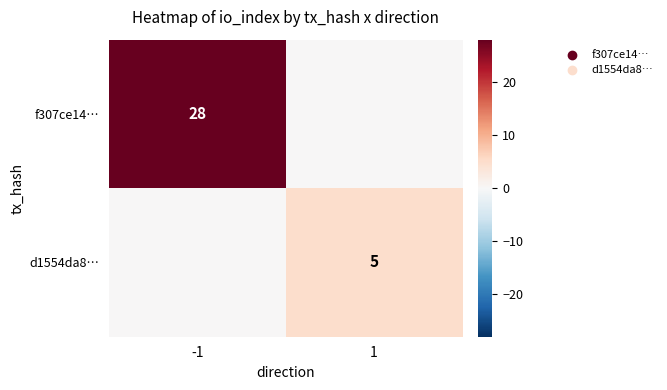

The f307ce14… series shows 37 at -1. True or false?

False